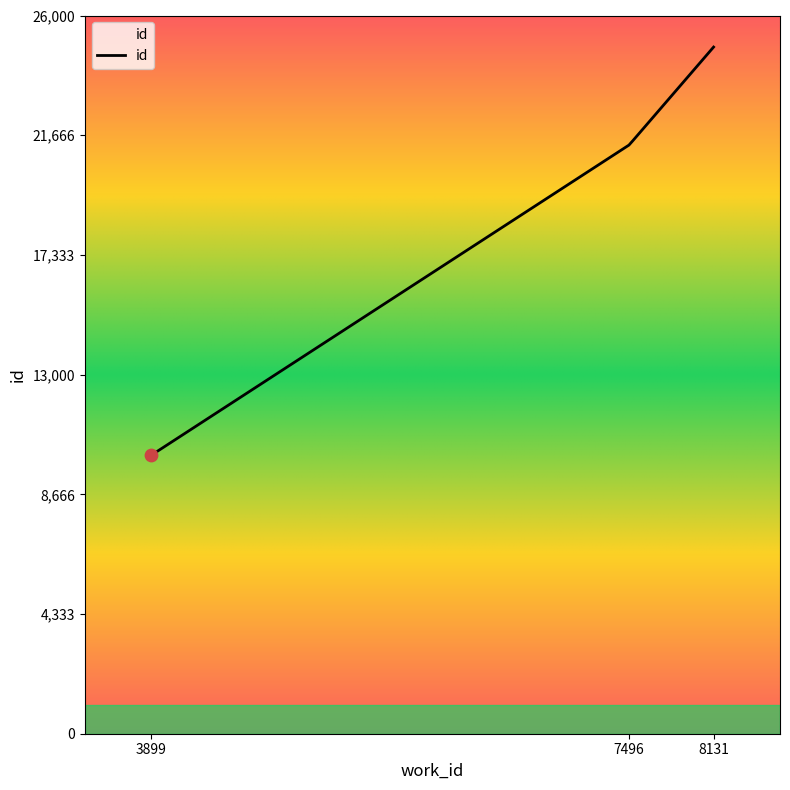

What is the smallest value displayed?

10083.0